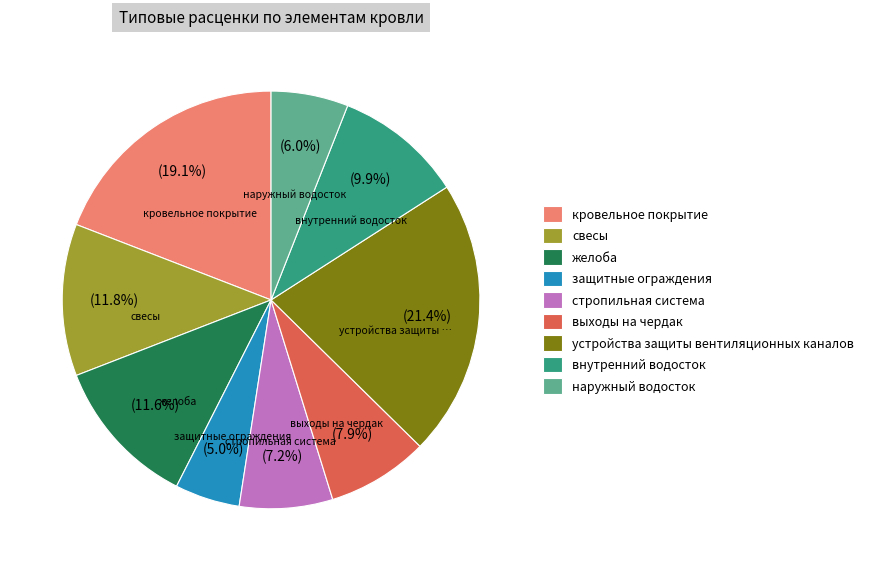

Is there any slice that represents more than half of the pie?

No